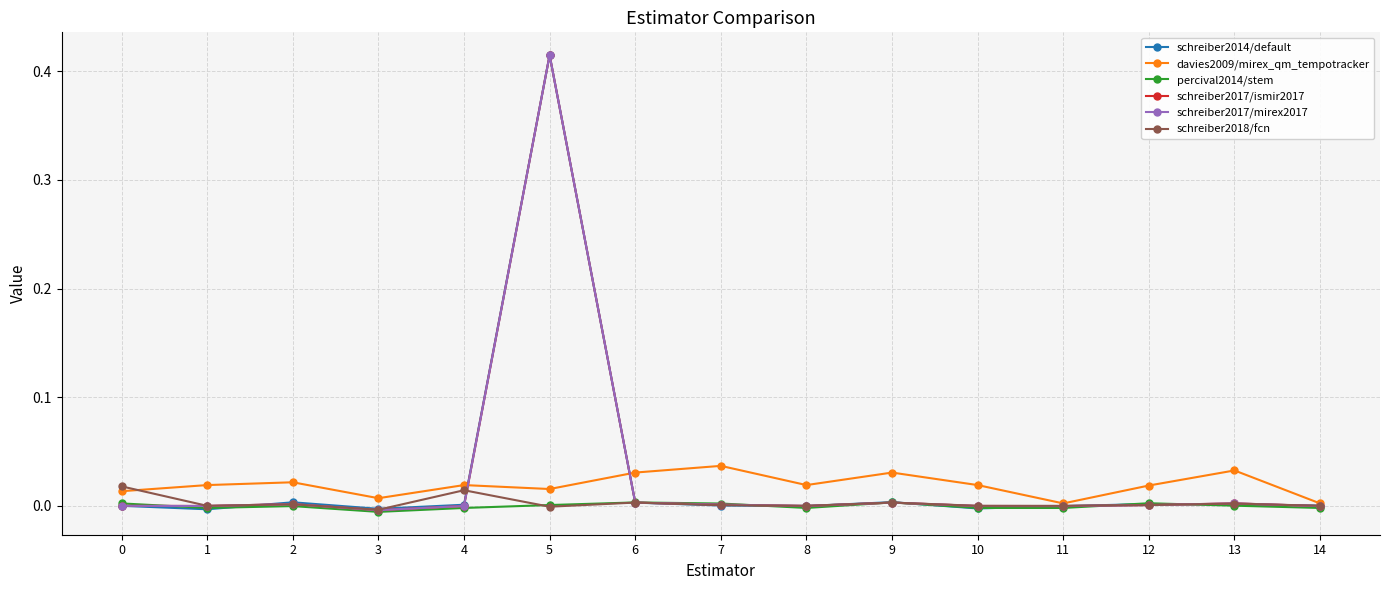

At which category is the sum across all series the highest?

5